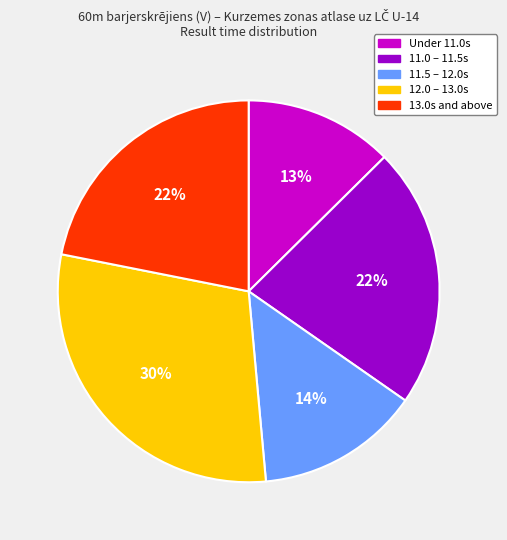

To the nearest percent, what is the difference between the largest and smallest slice percentages?

17%